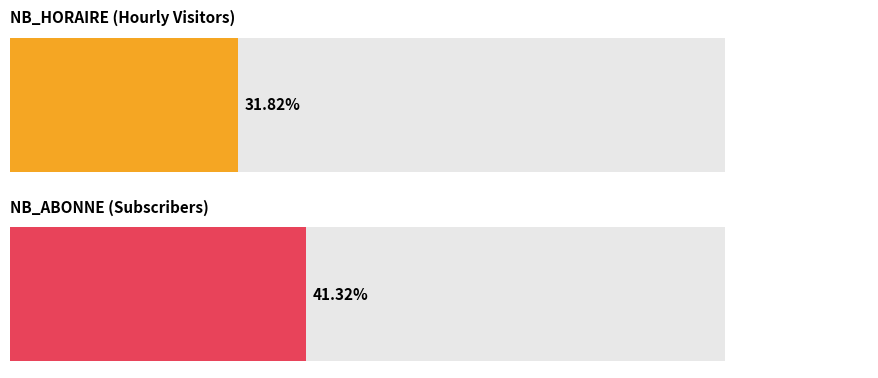

What are all the series names shown in the legend?

NB_HORAIRE, NB_ABONNE